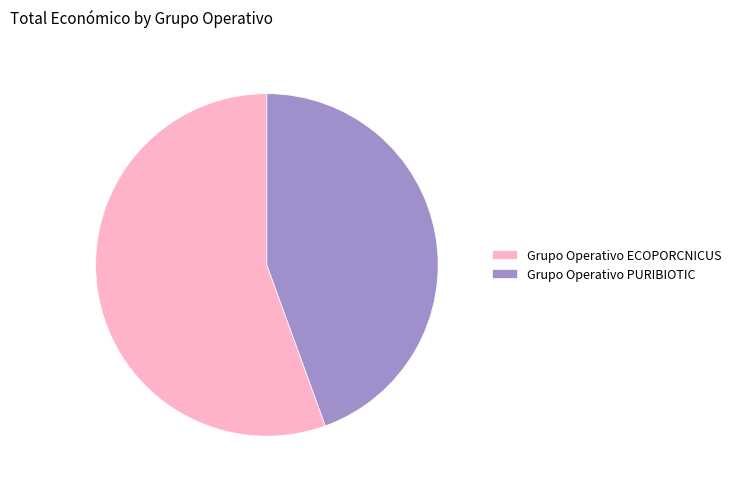

How many segments does this pie chart have?

2